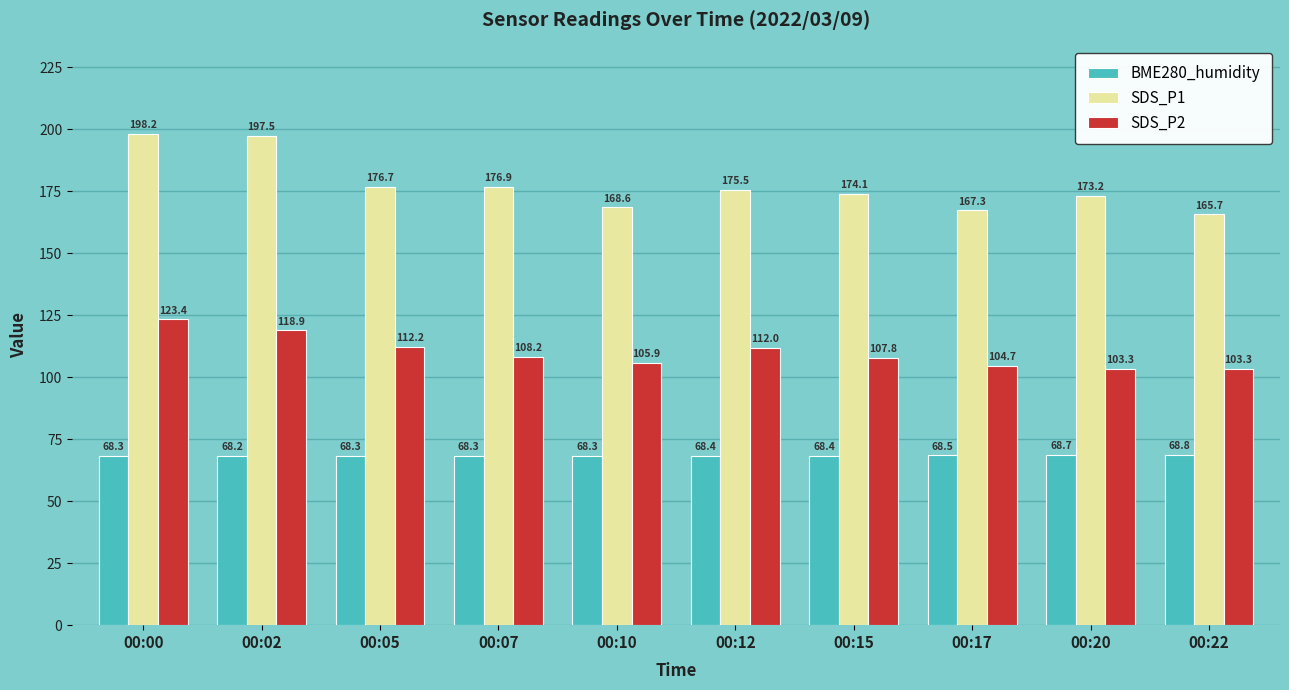

What is the difference between the BME280_humidity values at 00:15 and 00:05?

0.1